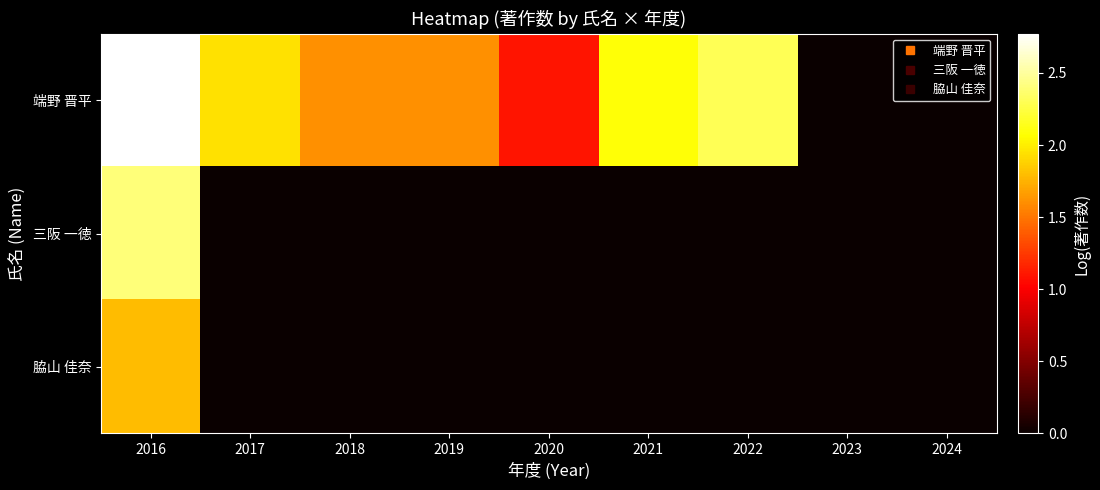

Reading right to left, list all the values displayed in this chart.

端野 晋平: 2024=0.0	2023=0.0	2022=2.3	2021=2.1	2020=1.1	2019=1.6	2018=1.6	2017=1.9	2016=2.8
三阪 一徳: 2024=0.0	2023=0.0	2022=0.0	2021=0.0	2020=0.0	2019=0.0	2018=0.0	2017=0.0	2016=2.4
脇山 佳奈: 2024=0.0	2023=0.0	2022=0.0	2021=0.0	2020=0.0	2019=0.0	2018=0.0	2017=0.0	2016=1.8